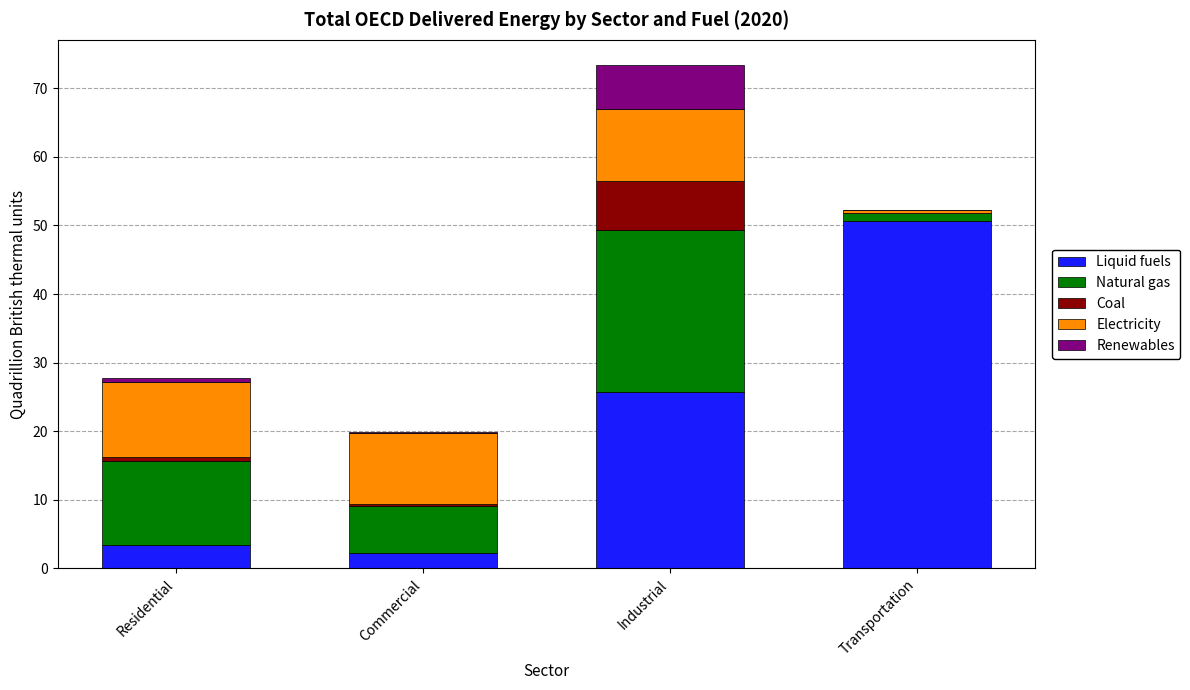

Is it true that Liquid fuels equals 25.7 at Industrial?

True